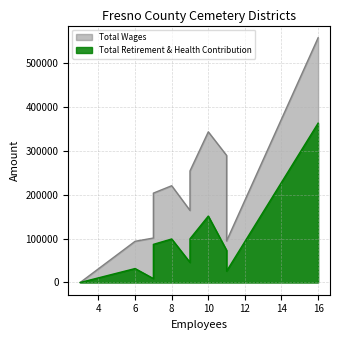

Does the chart have visible grid lines?

Yes